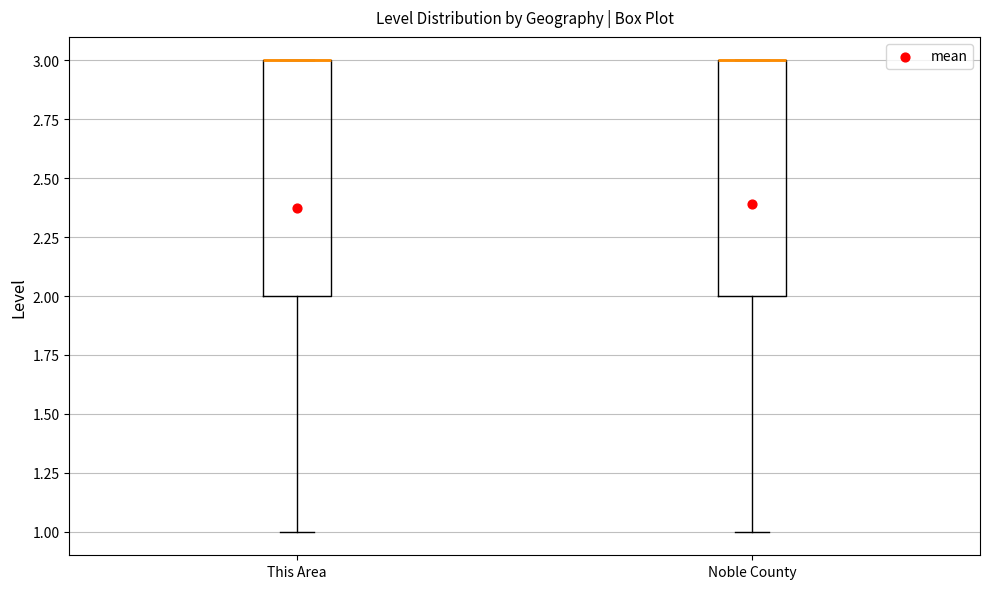

Reading left to right, read every box against the y-axis: the position of its median line, the range the box covers, and the ends of its whiskers. The values are not printed on the chart, so give them approximately, as read against the axis.

This Area: median 3 (drawn on the box's upper edge), box 2 to 3, whiskers 1 to 3
Noble County: median 3 (drawn on the box's upper edge), box 2 to 3, whiskers 1 to 3